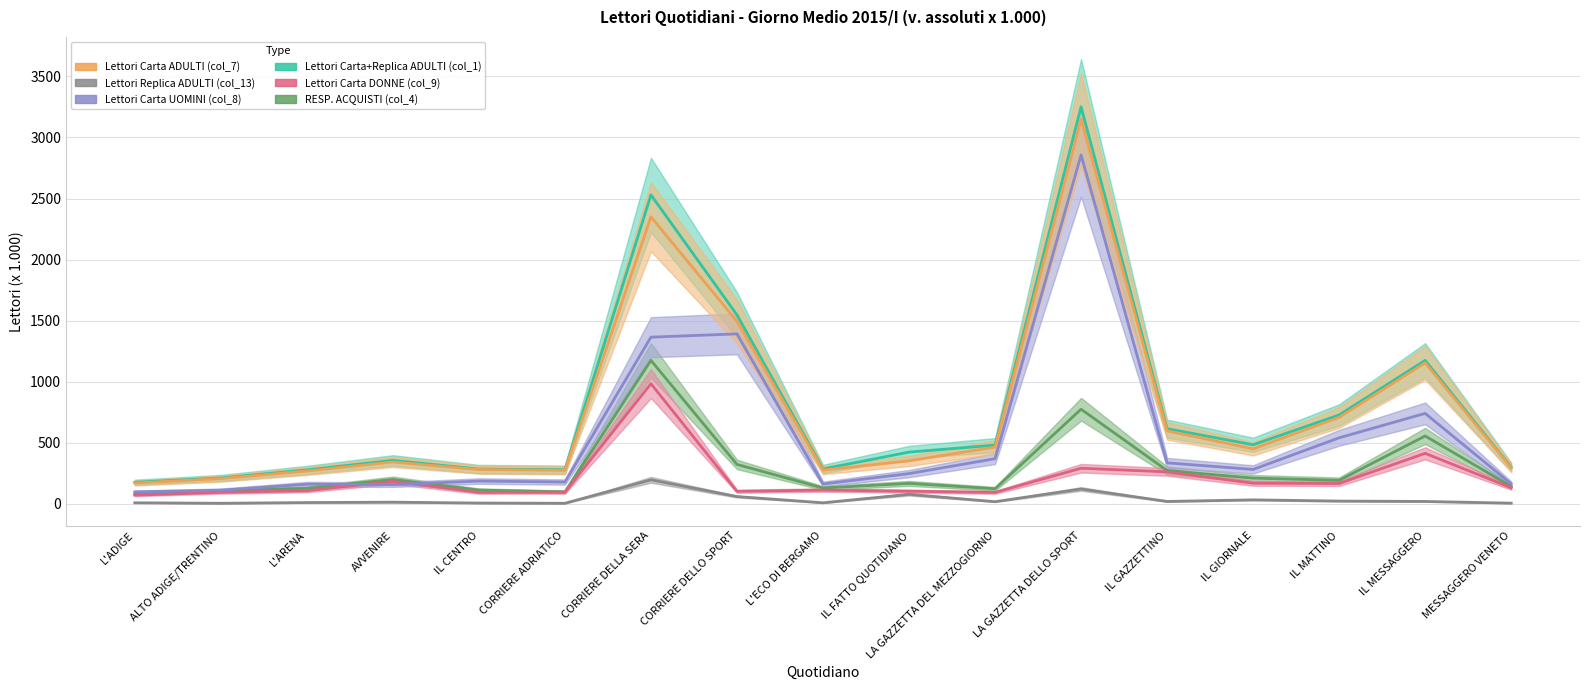

What is the label of the 11th point from the right?

CORRIERE DELLA SERA